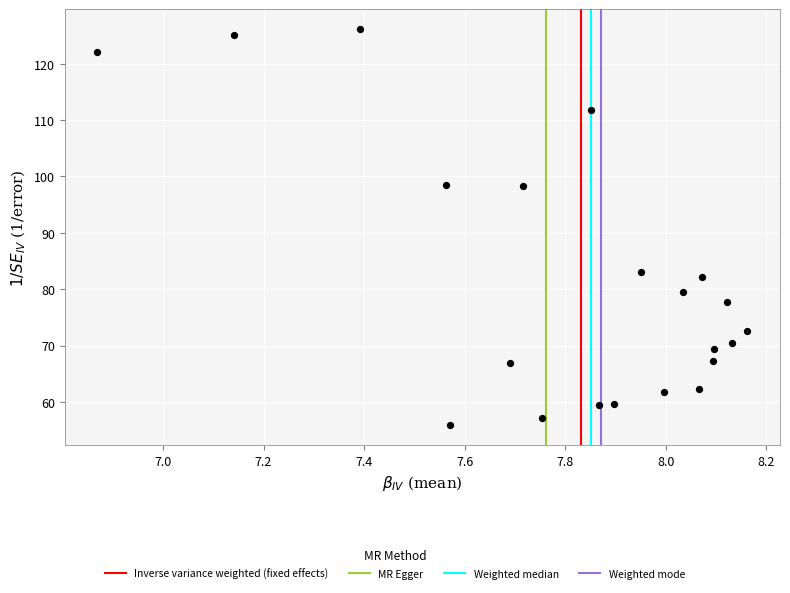

What Y value in the scatter plot is closest to 90?

83.0